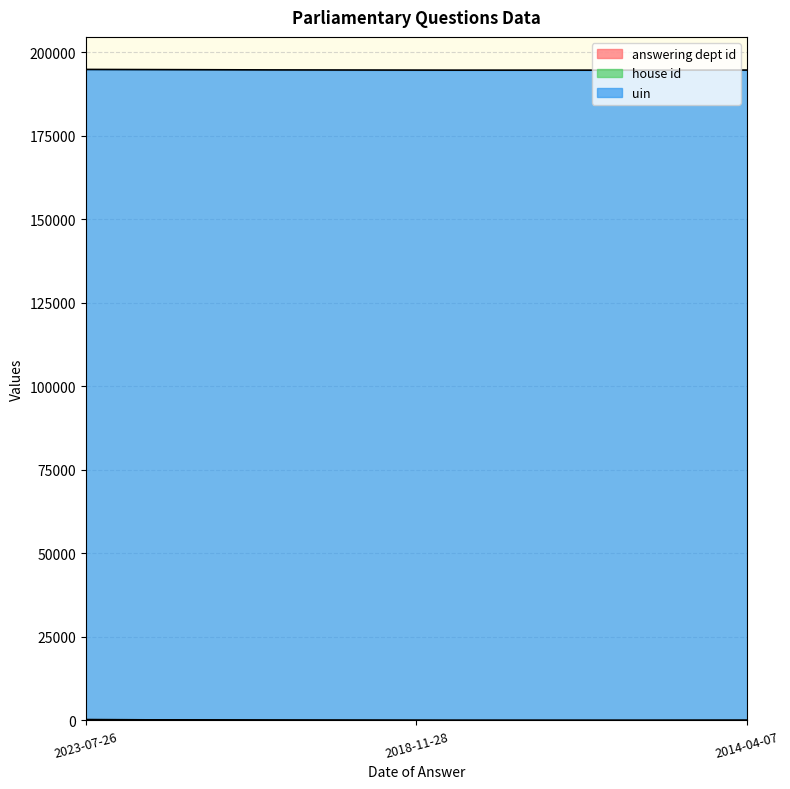

Between 2018-11-28 and 2023-07-26, which is larger?

2023-07-26